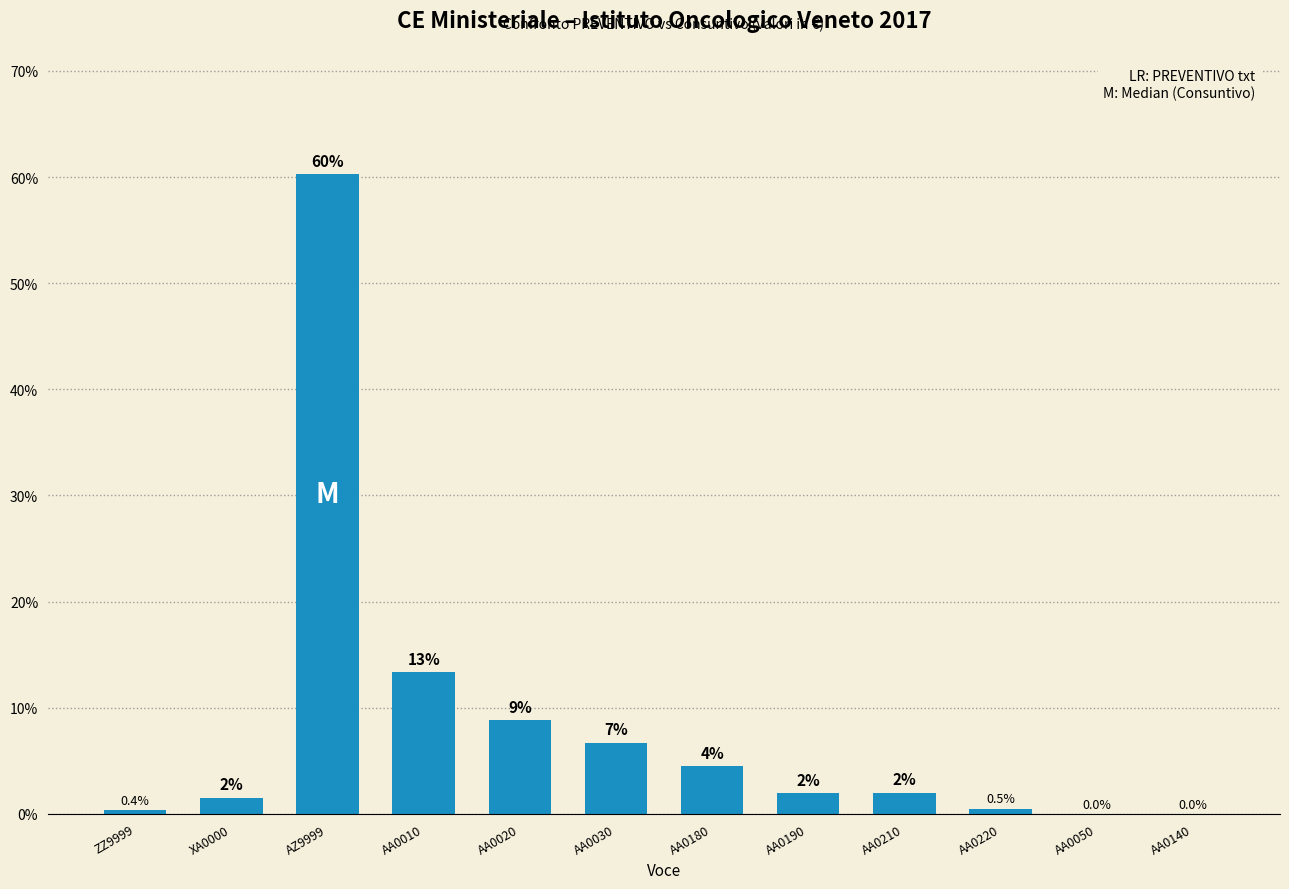

The value at ZZ9999 is 0.4. True or false?

True